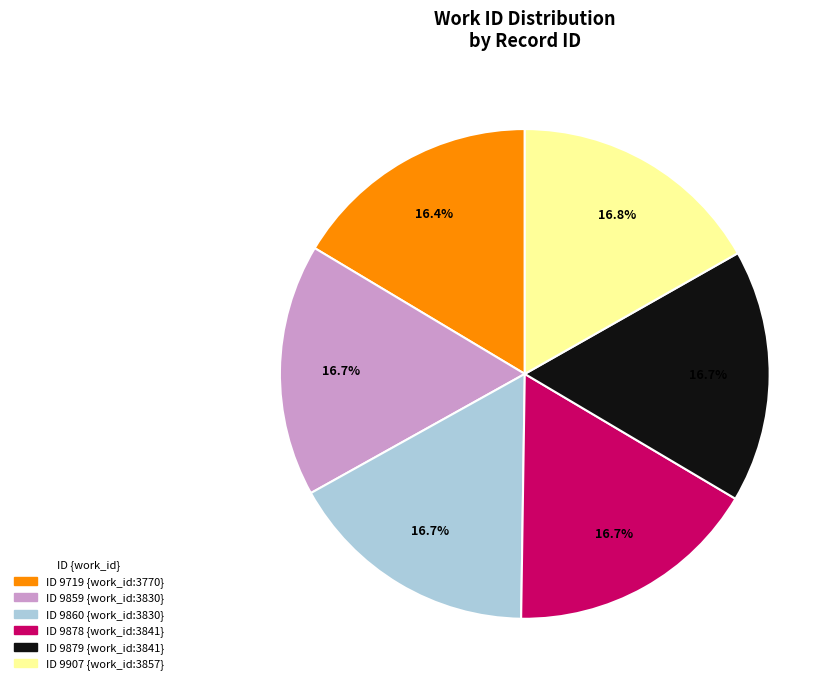

Does any single category account for the majority?

No